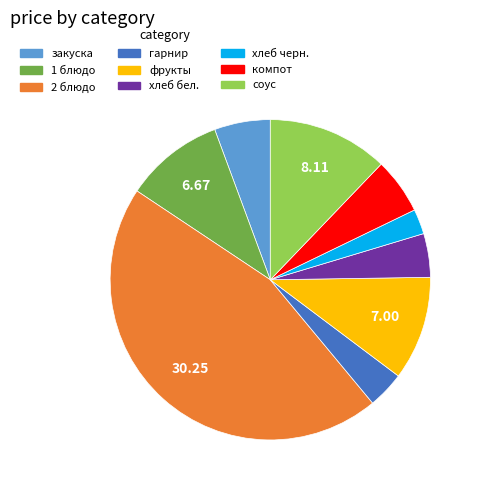

Count the number of slices in the pie.

9